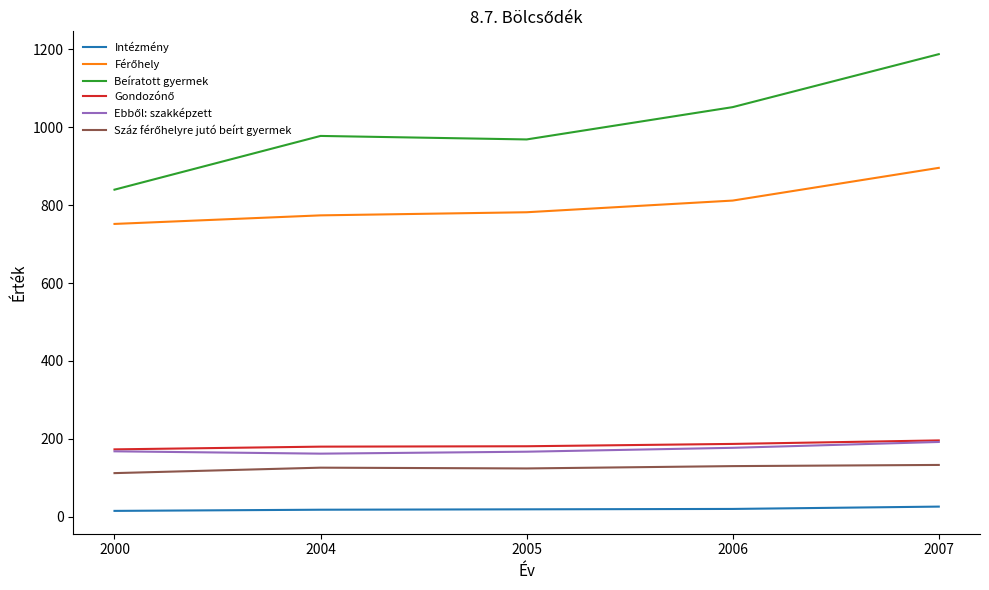

At which category is the sum across all series the highest?

2007